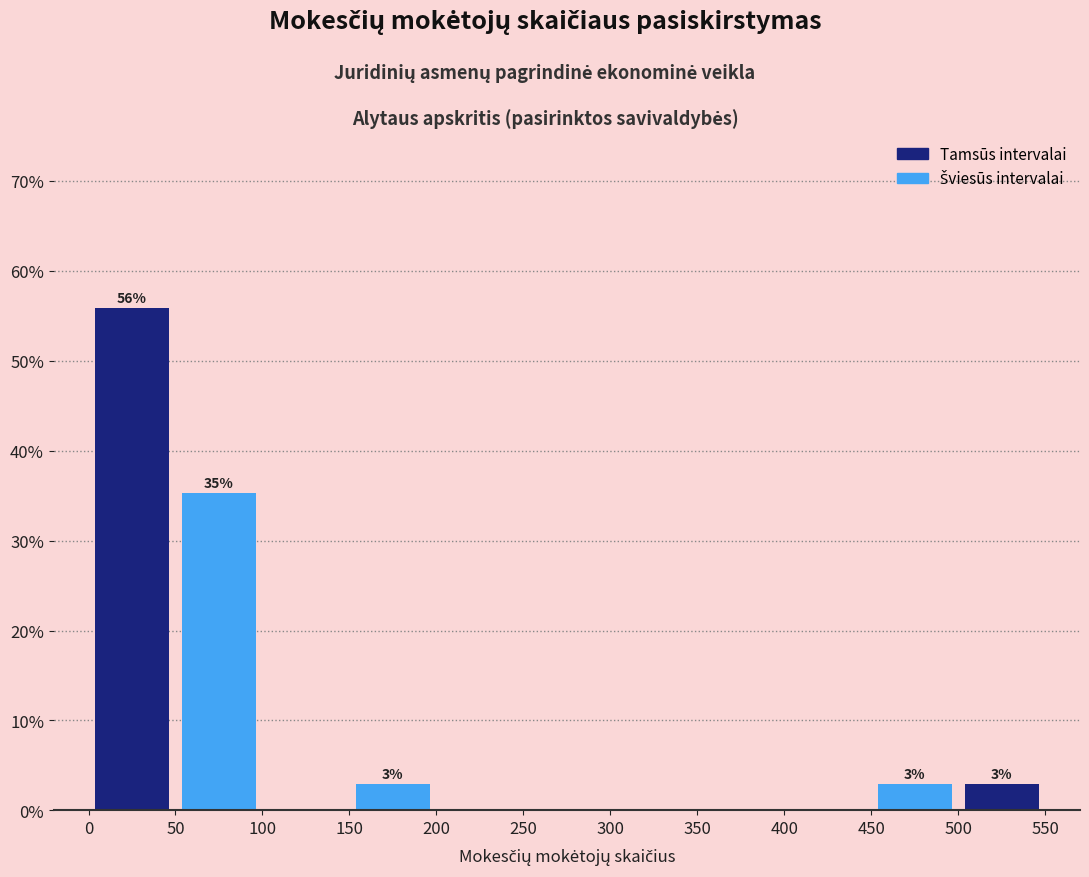

Which range on the x-axis has the tallest bar?

0 to 50